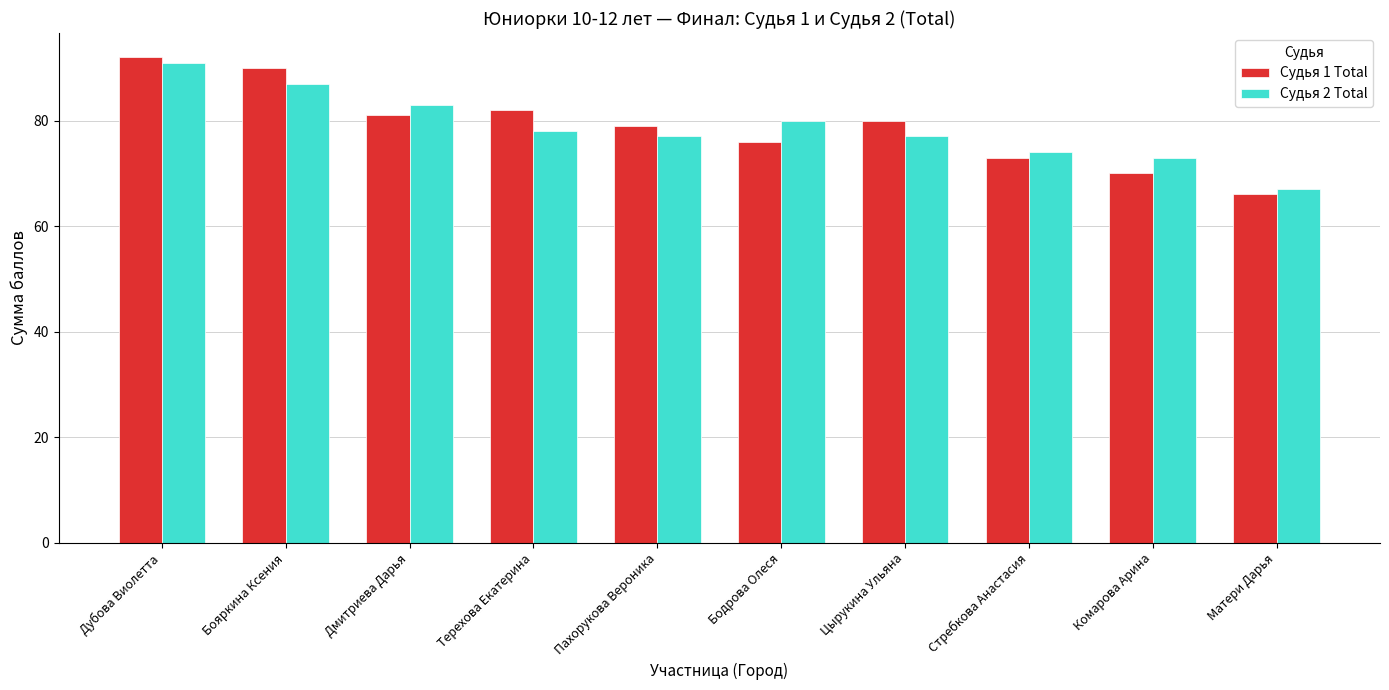

Reading right to left, list all the values displayed in this chart.

Судья 1 Total: Матери Дарья=66	Комарова Арина=70	Стребкова Анастасия=73	Цырукина Ульяна=80	Бодрова Олеся=76	Пахорукова Вероника=79	Терехова Екатерина=82	Дмитриева Дарья=81	Бояркина Ксения=90	Дубова Виолетта=92
Судья 2 Total: Матери Дарья=67	Комарова Арина=73	Стребкова Анастасия=74	Цырукина Ульяна=77	Бодрова Олеся=80	Пахорукова Вероника=77	Терехова Екатерина=78	Дмитриева Дарья=83	Бояркина Ксения=87	Дубова Виолетта=91